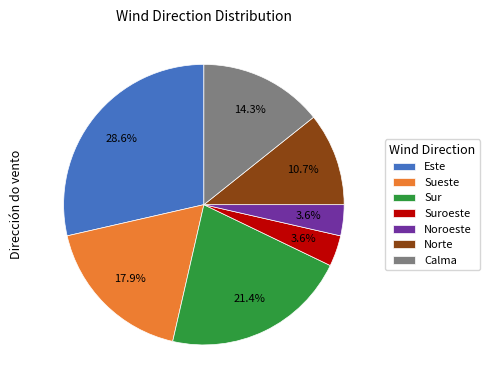

What percentage is NOT represented by Norte?

89.3%